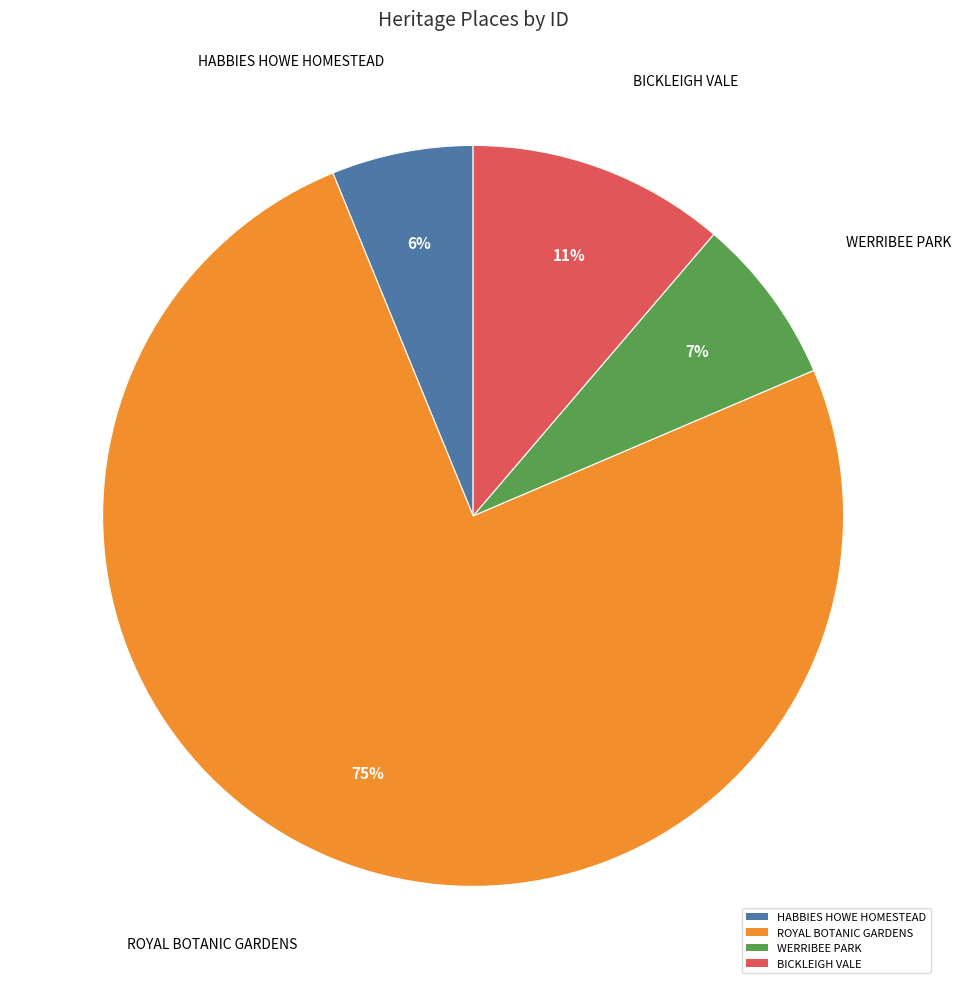

Do WERRIBEE PARK and BICKLEIGH VALE together represent more than half of the pie?

No